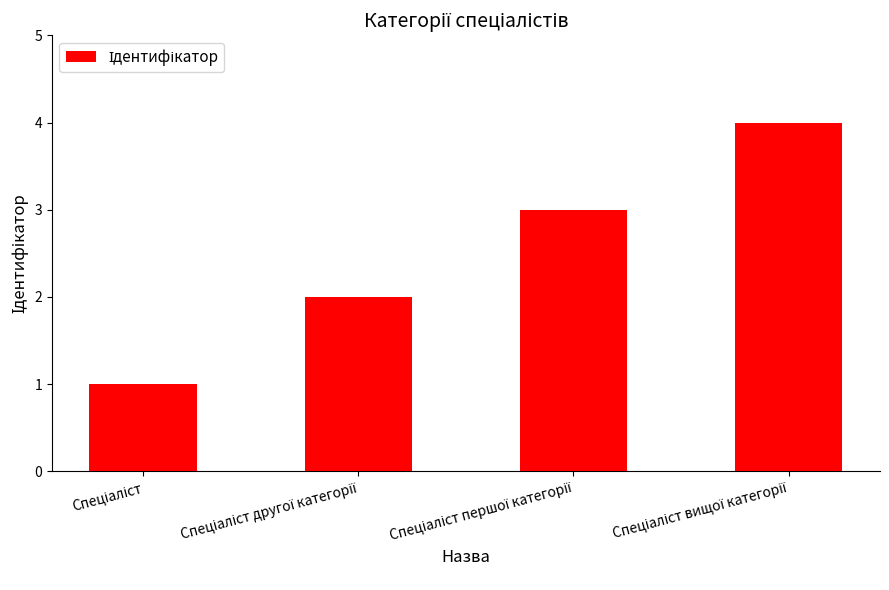

What is the maximum value shown in the chart?

4